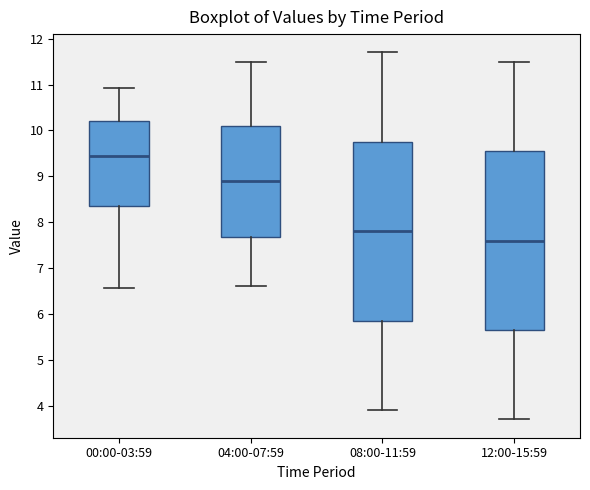

Reading left to right, transcribe this box plot: for each box, give where its median line is, the range the box spans, and where its two whiskers end, as read against the y-axis. The values are not printed on the chart, so give them approximately, as read against the axis.

00:00-03:59: median 9.5, box 8.4 to 10.2, whiskers 6.6 to 10.9
04:00-07:59: median 8.9, box 7.7 to 10.1, whiskers 6.6 to 11.5
08:00-11:59: median 7.8, box 5.9 to 9.8, whiskers 3.9 to 11.7
12:00-15:59: median 7.6, box 5.7 to 9.6, whiskers 3.7 to 11.5